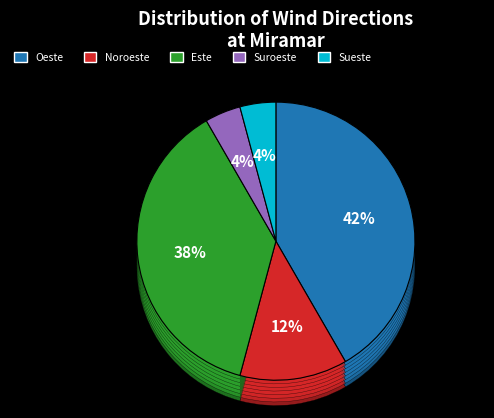

What is the smallest slice in the pie chart?

Suroeste